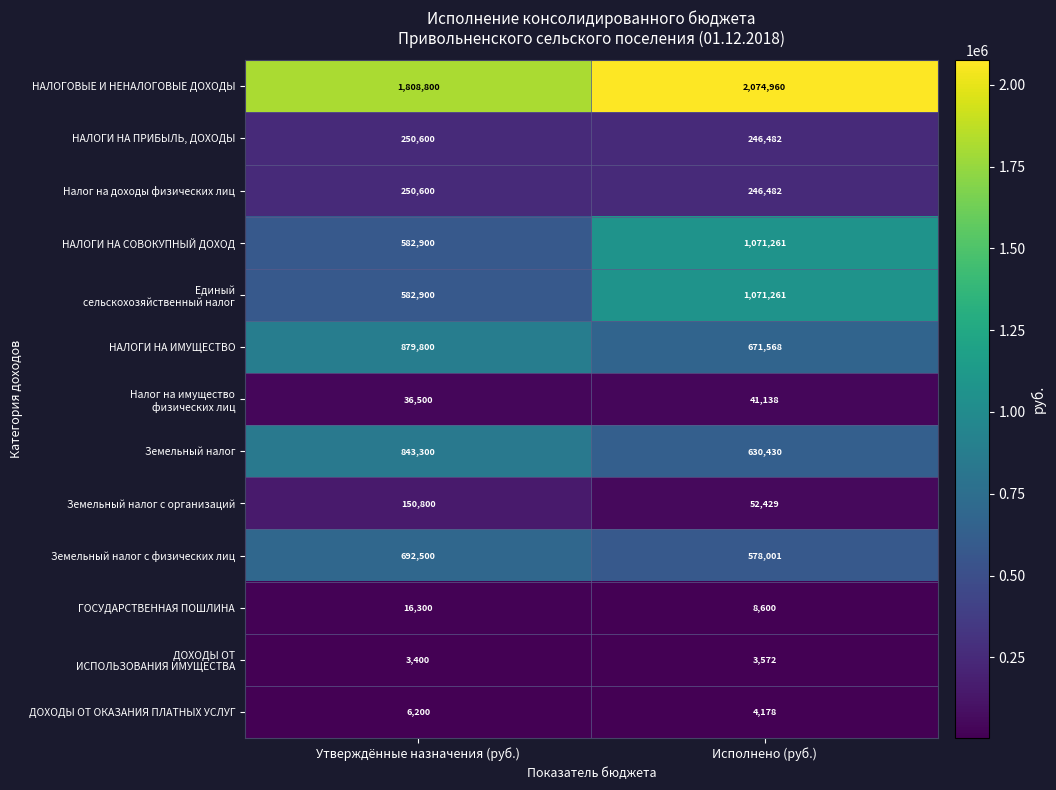

What is the difference between the highest and lowest values at Исполнено (руб.)?

2071388